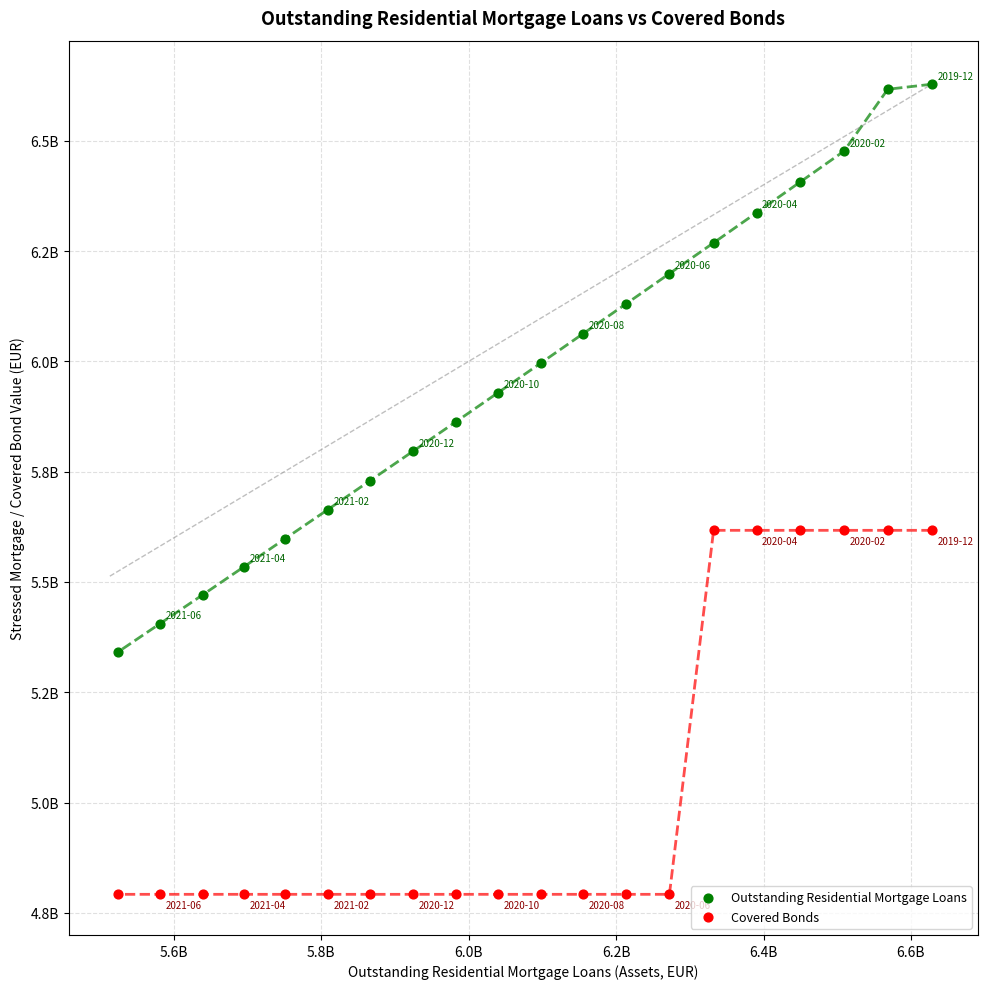

Which series reaches the minimum Y coordinate?

Covered Bonds